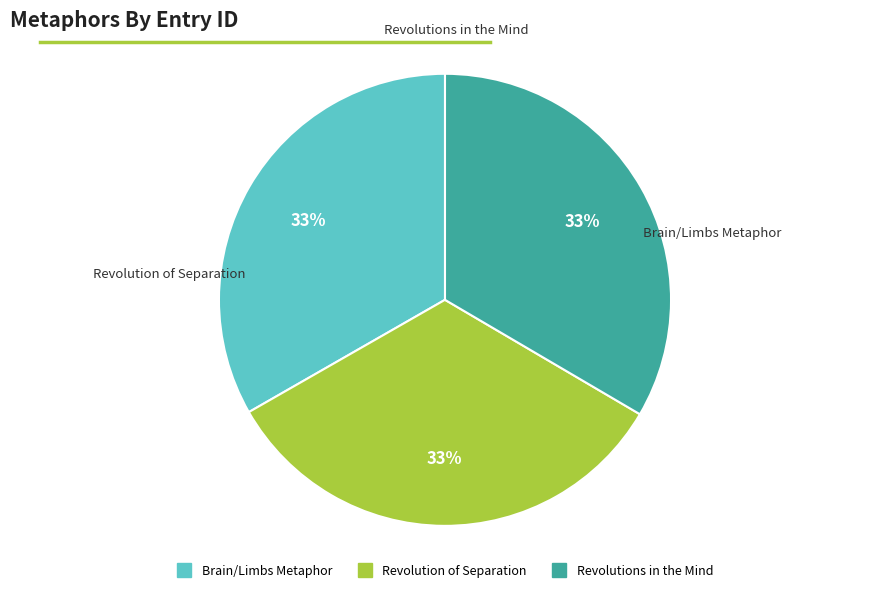

Combined, do Brain/Limbs Metaphor and Revolution of Separation account for over 50%?

Yes